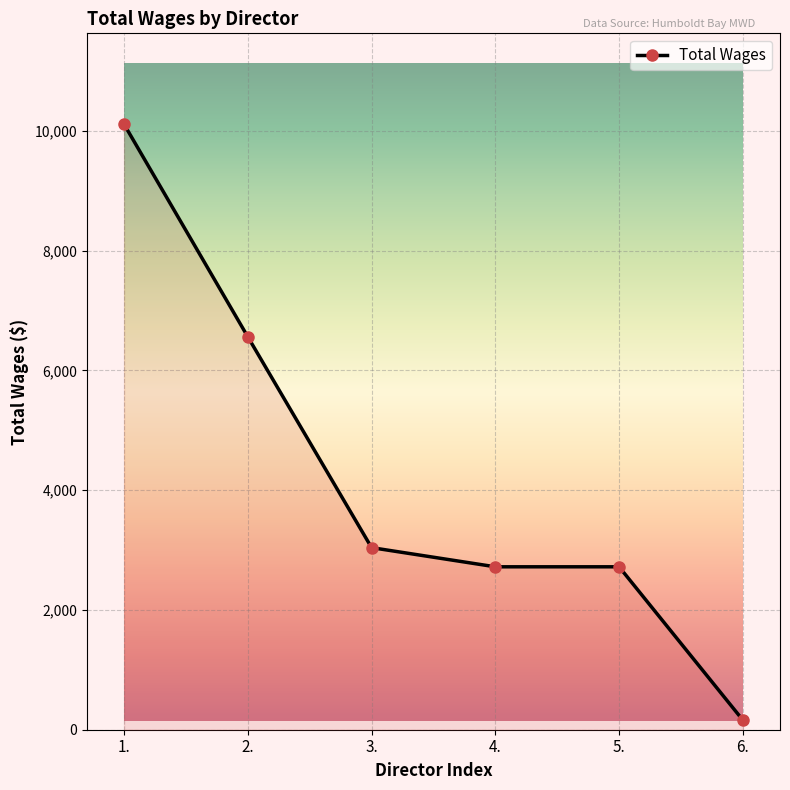

True or false: the data has more than 1 interior local peaks.

False